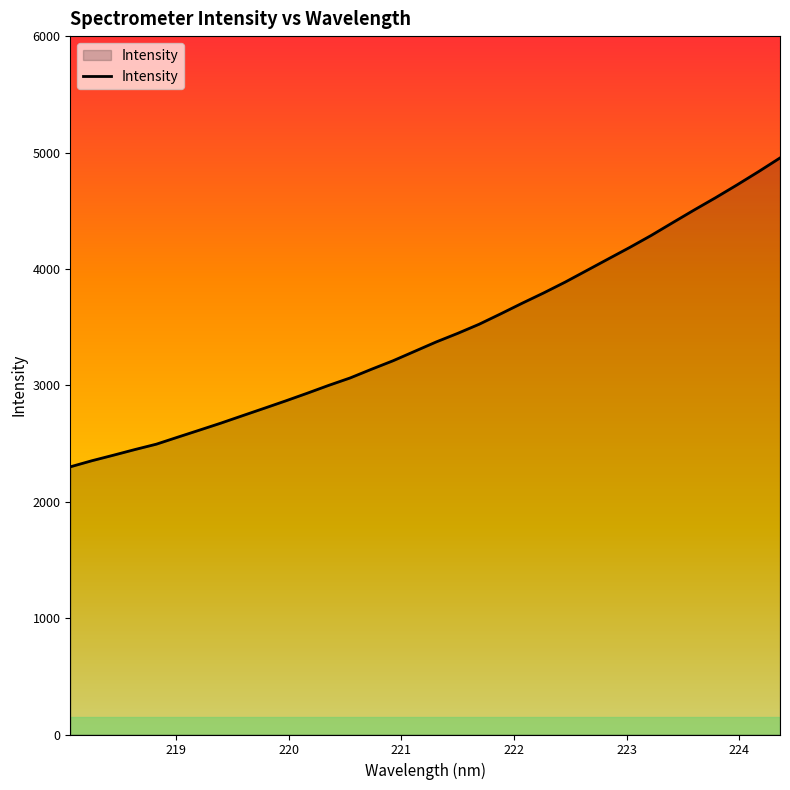

What is the minimum value shown in the chart?

2299.6